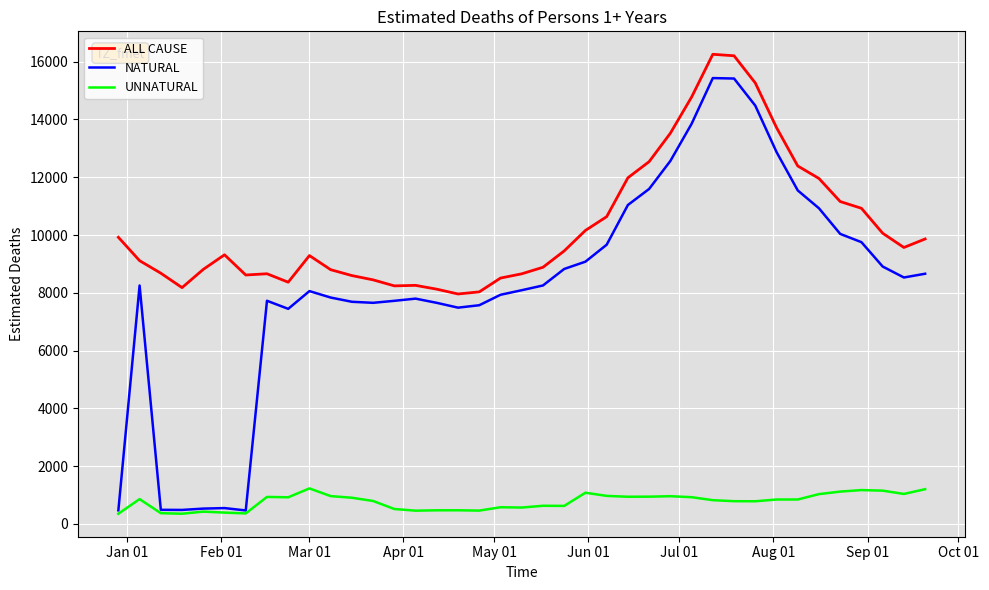

Which series has the largest total across all categories?

ALL CAUSE